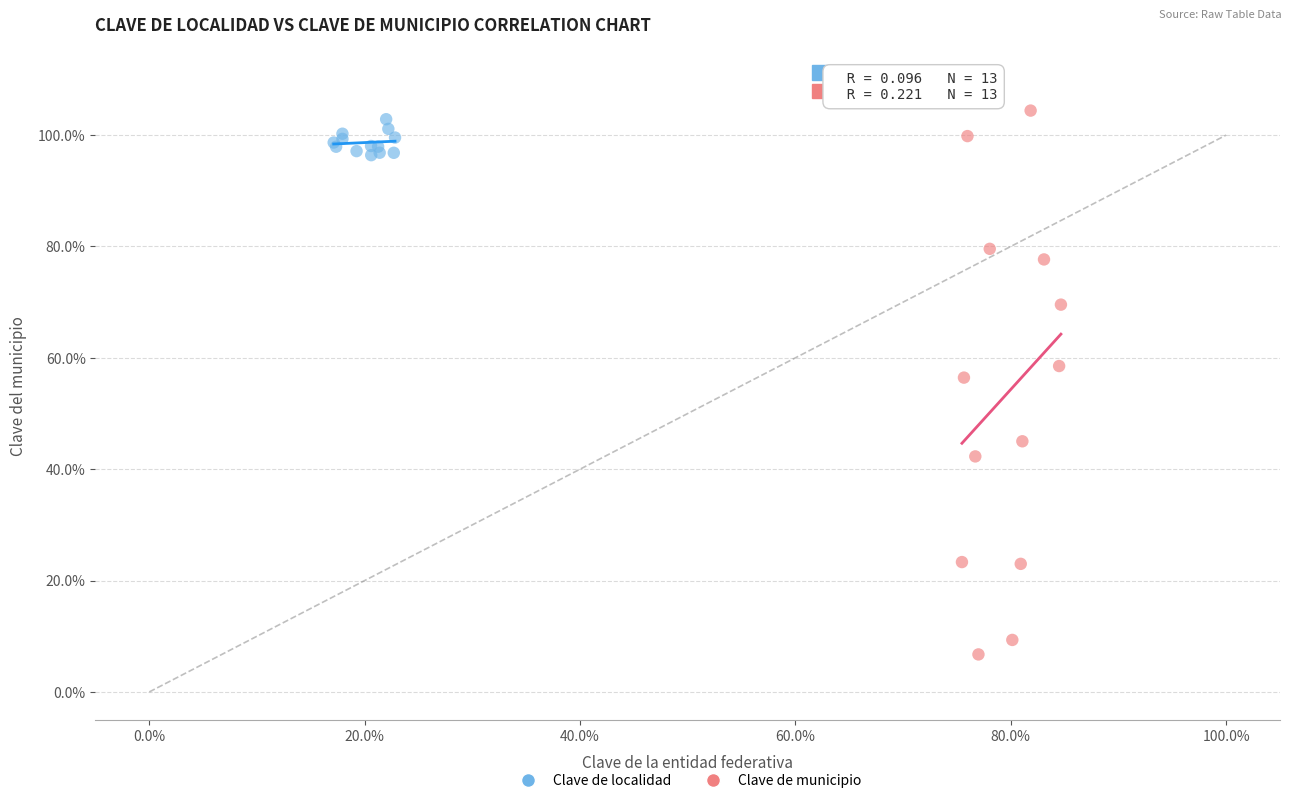

Which series has the widest spread of Y values?

Clave de municipio